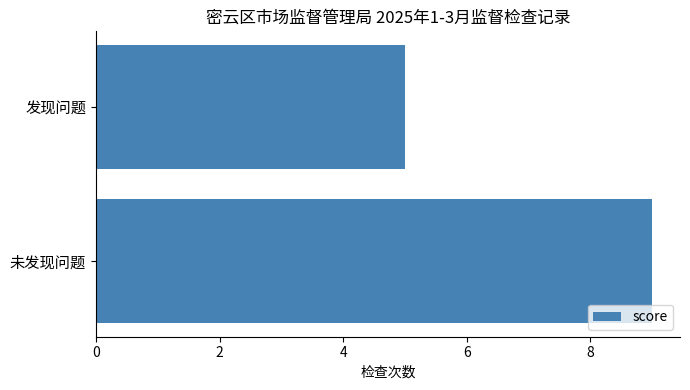

Which label corresponds to the largest value in the chart?

未发现问题